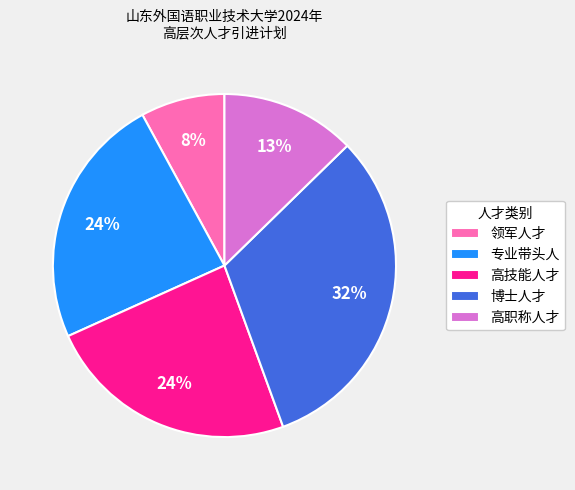

Is the sum of 博士人才 and 领军人才 greater than half?

No